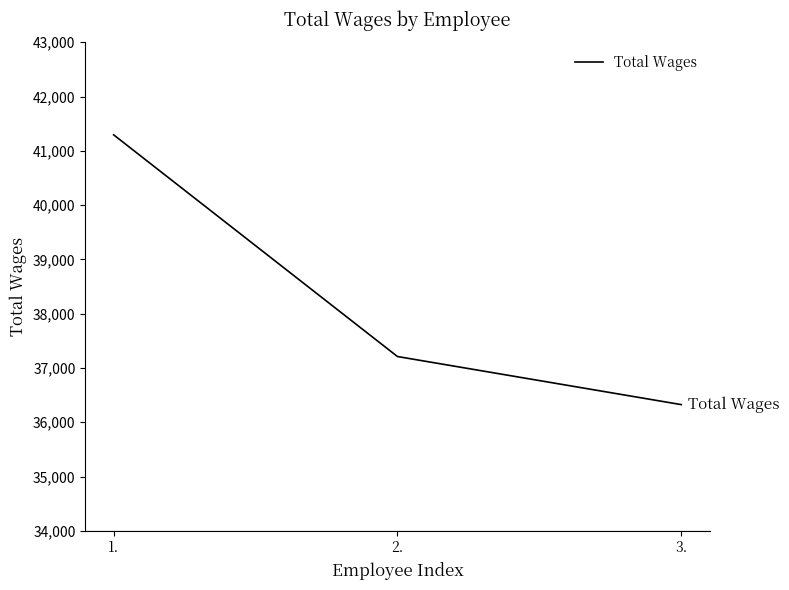

What is the difference between the maximum and minimum values?

4970